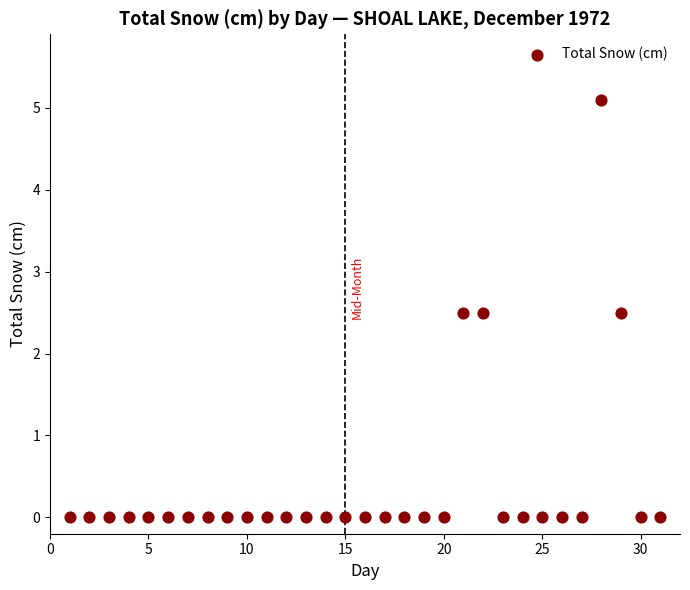

What is the range of Y values (max minus min)?

5.1